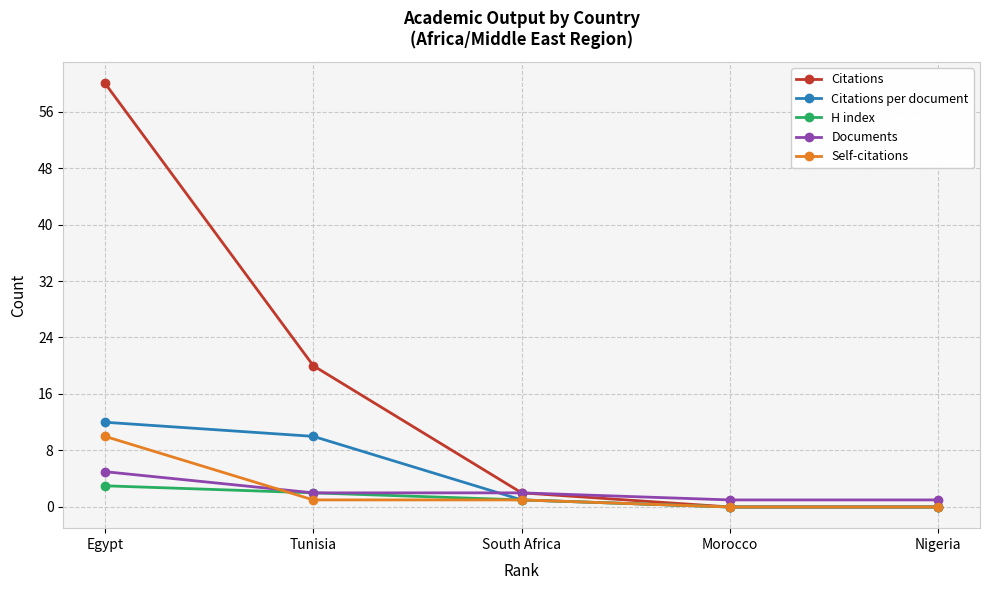

What is the greatest value displayed?

60